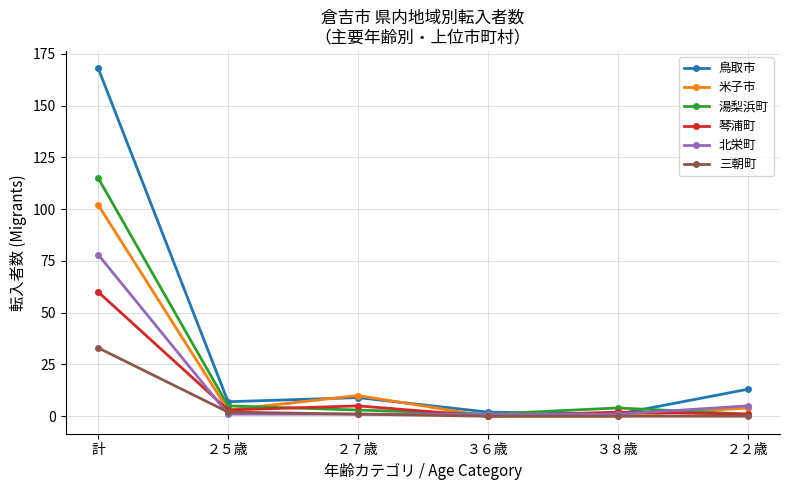

At which category is the sum across all series the highest?

計